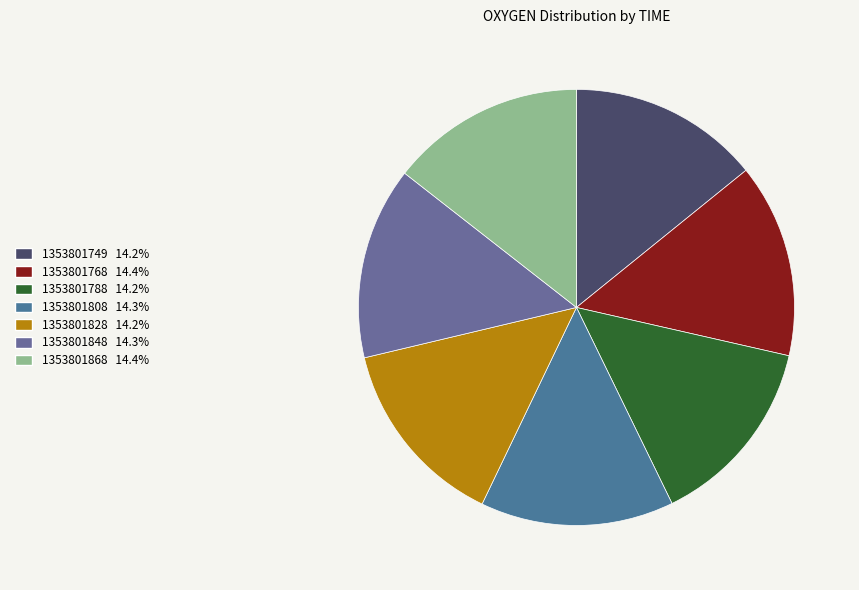

To the nearest percent, what percentage of the pie is 1353801848?

14%